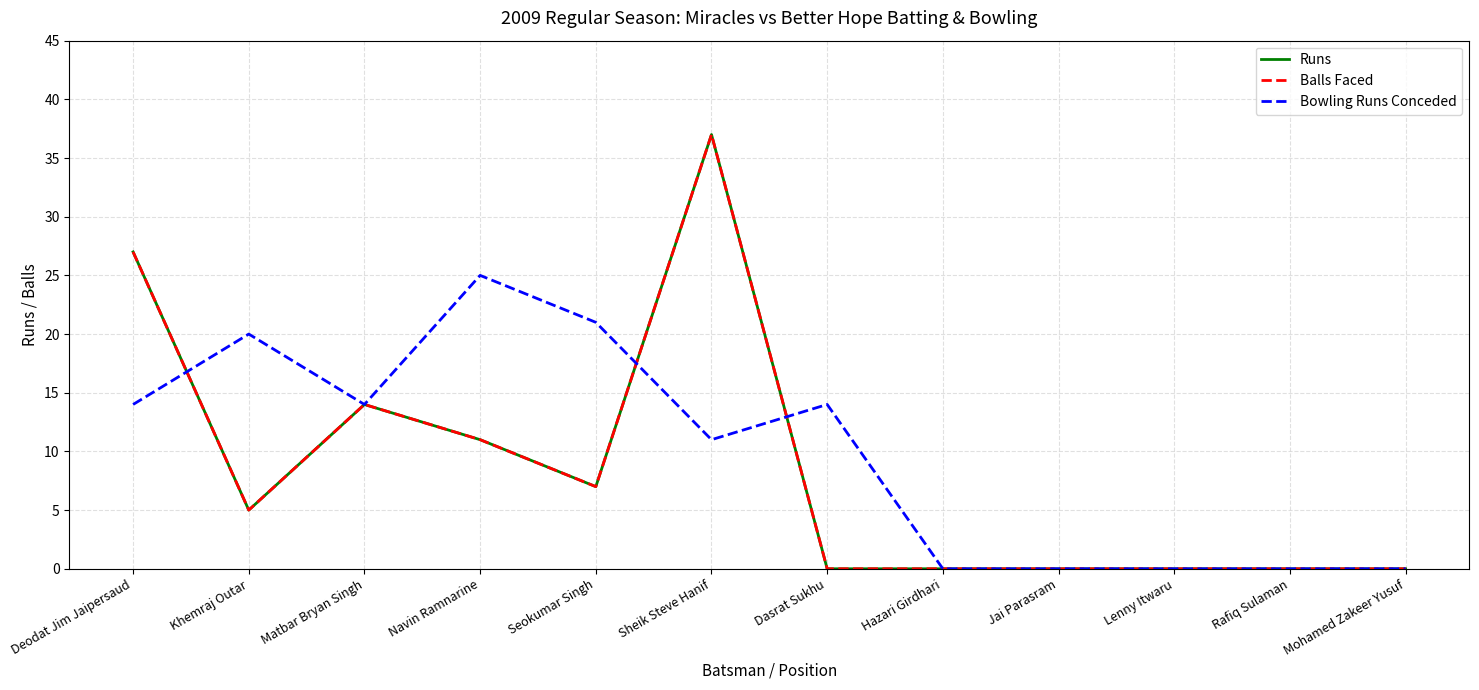

The value of Balls Faced at Hazari Girdhari is 0. True or false?

True